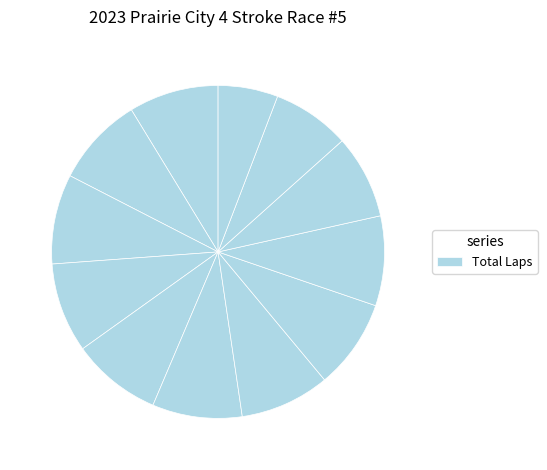

Count the number of slices in the pie.

12